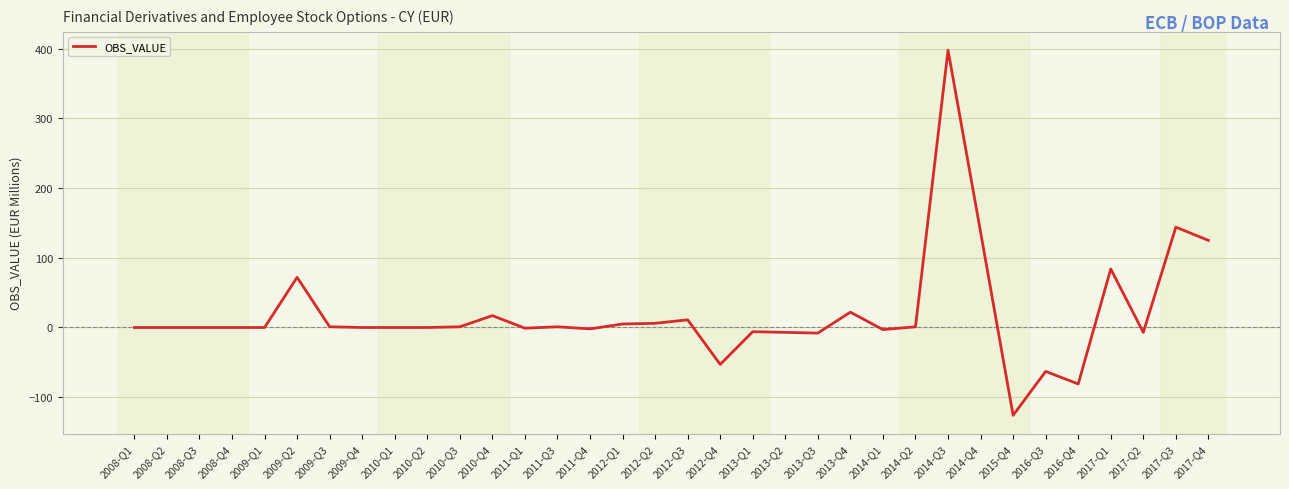

Is this an area chart (filled region under the line)?

No